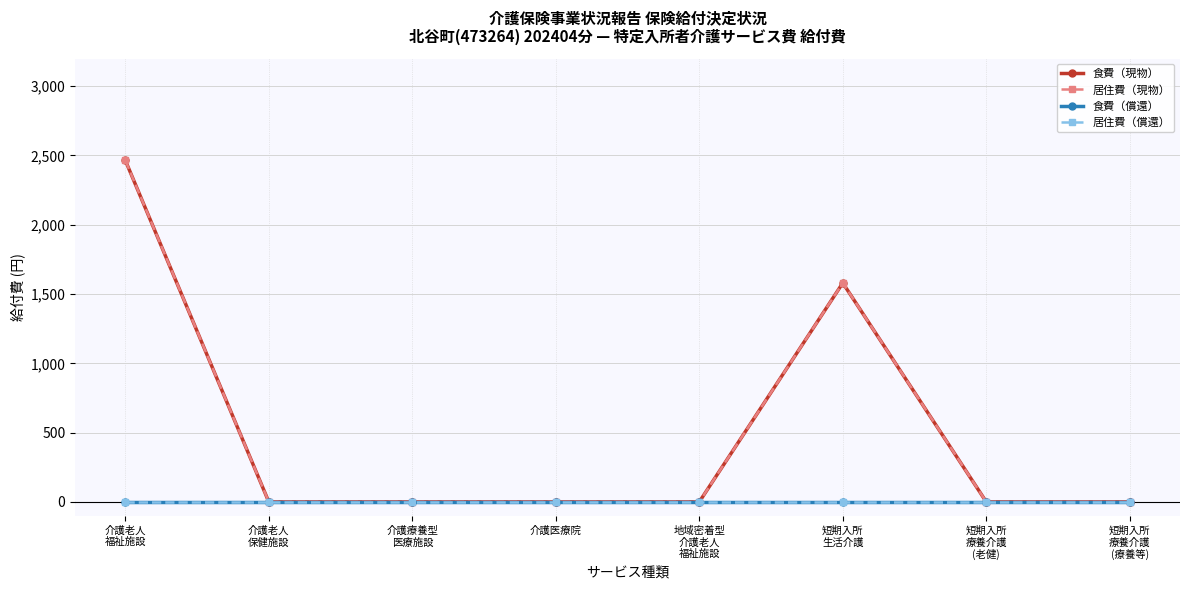

Which series has the largest range (max minus min)?

食費（現物）